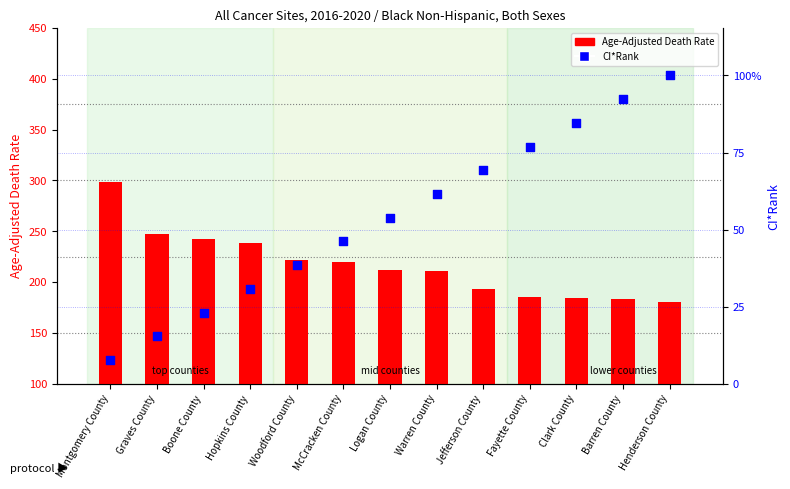

Which series contains the lowest Y value?

CI*Rank